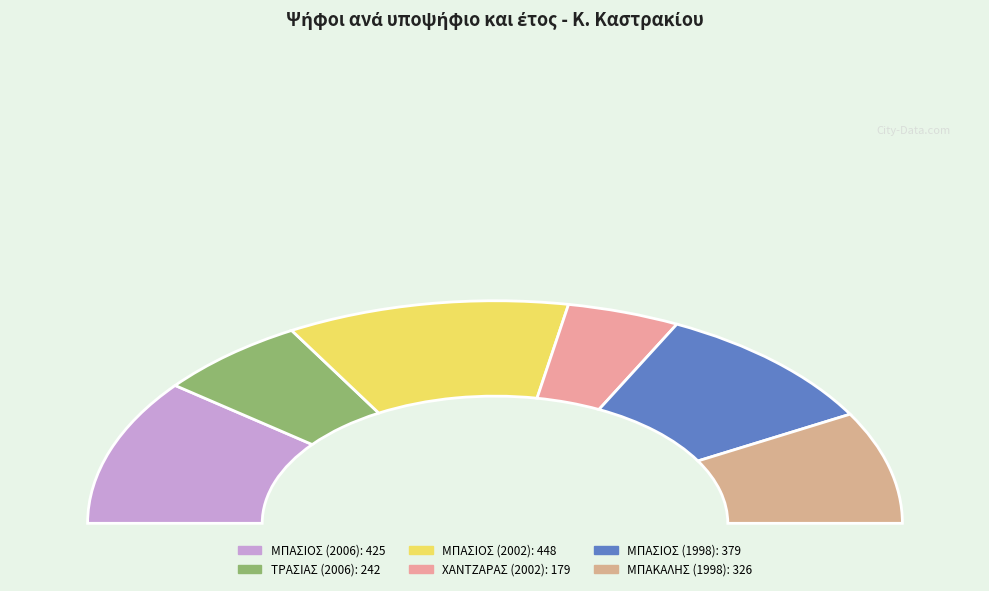

Do ΧΑΝΤΖΑΡΑΣ (2002) and ΜΠΑΣΙΟΣ (2006) together represent more than half of the pie?

No